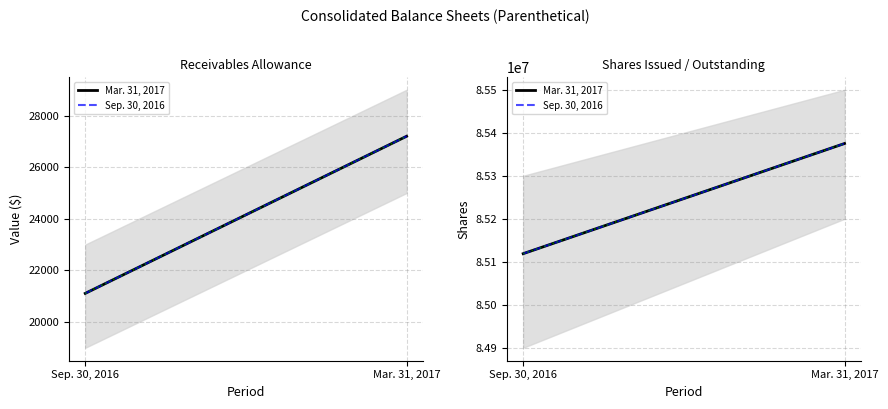

Does the chart have visible grid lines?

Yes